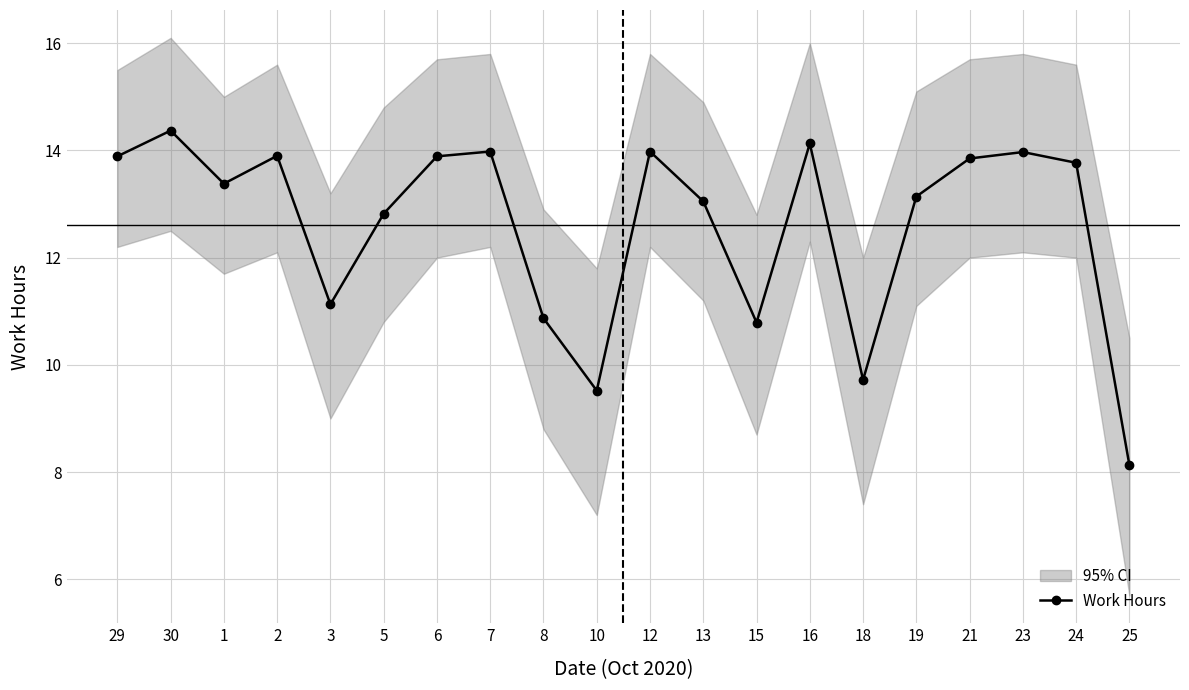

Approximately how many times larger is the value at 7 compared to 24?

1.0